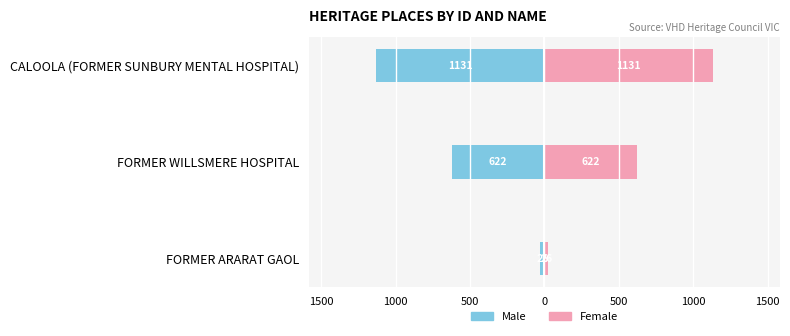

What is the sum of all Female values?

1779